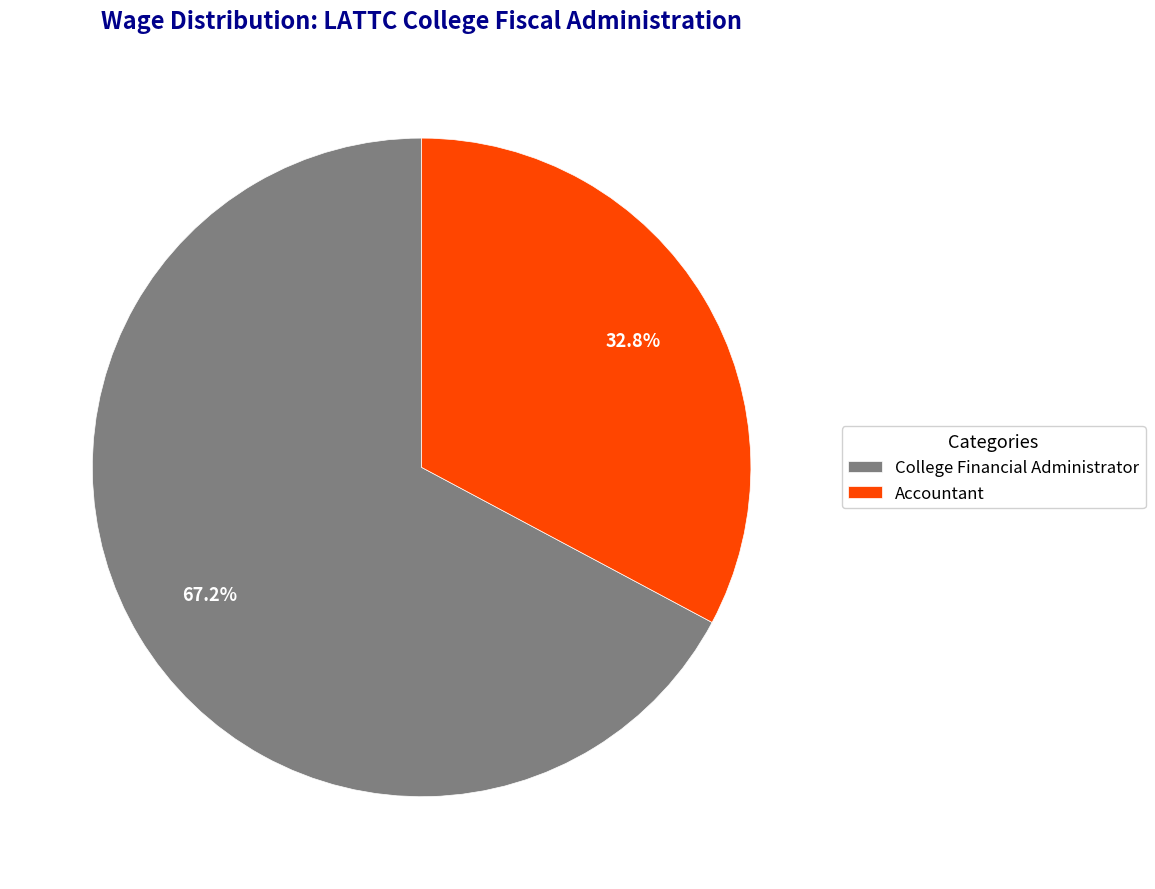

Between Accountant and College Financial Administrator, which is larger?

College Financial Administrator